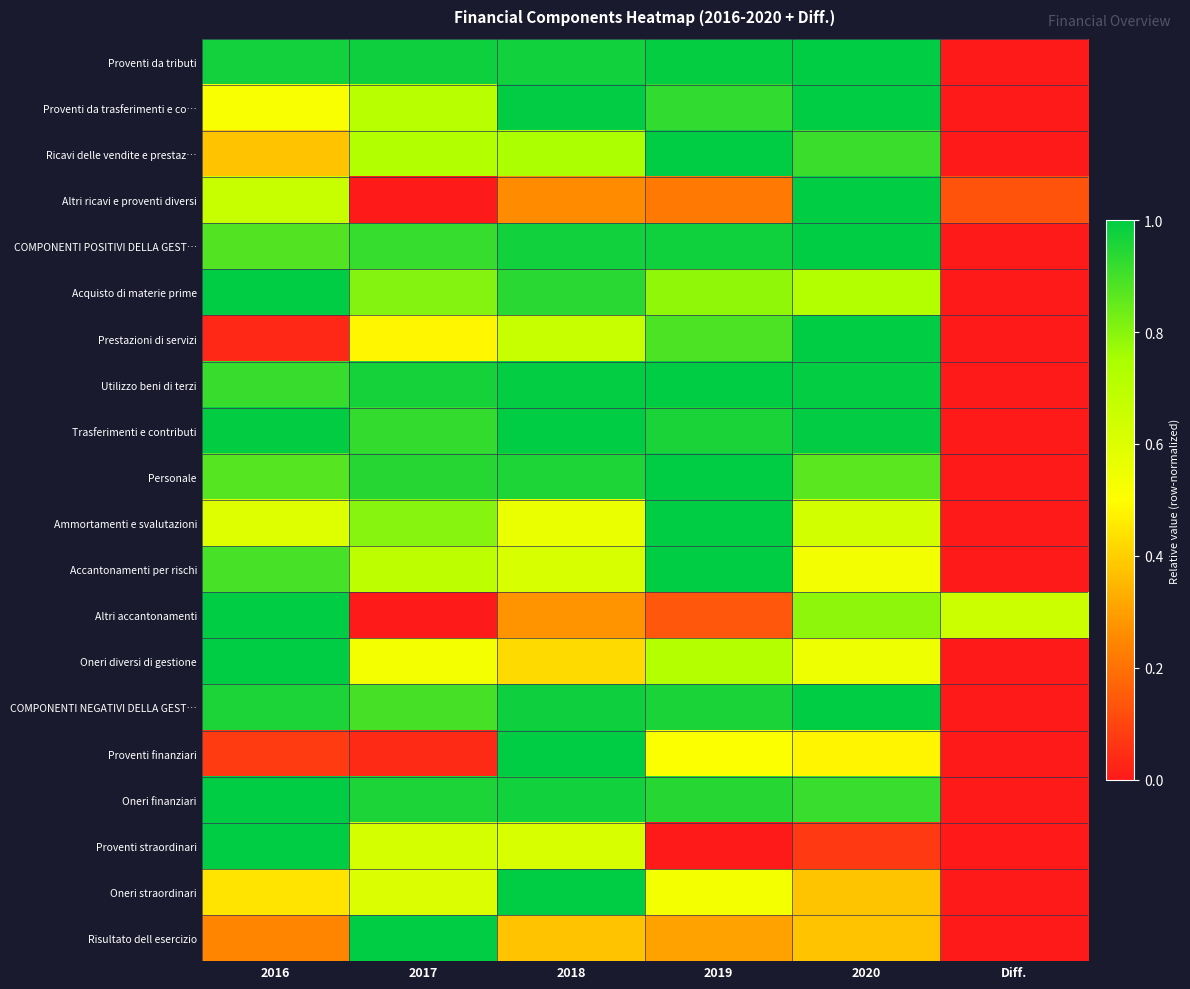

Reading right to left, extract all data points from this chart.

Proventi da tributi: Diff.=0.0	2020=1.0	2019=1.0	2018=1.0	2017=1.0	2016=1.0
Proventi da trasferimenti e co…: Diff.=0.0	2020=1.0	2019=0.9	2018=1.0	2017=0.7	2016=0.5
Ricavi delle vendite e prestaz…: Diff.=0.0	2020=0.9	2019=1.0	2018=0.7	2017=0.7	2016=0.4
Altri ricavi e proventi diversi: Diff.=0.1	2020=1.0	2019=0.2	2018=0.3	2017=0.0	2016=0.7
COMPONENTI POSITIVI DELLA GEST…: Diff.=0.0	2020=1.0	2019=1.0	2018=1.0	2017=0.9	2016=0.9
Acquisto di materie prime: Diff.=0.0	2020=0.7	2019=0.8	2018=0.9	2017=0.8	2016=1.0
Prestazioni di servizi: Diff.=0.0	2020=1.0	2019=0.9	2018=0.7	2017=0.5	2016=0.0
Utilizzo beni di terzi: Diff.=0.0	2020=1.0	2019=1.0	2018=1.0	2017=1.0	2016=0.9
Trasferimenti e contributi: Diff.=0.0	2020=1.0	2019=1.0	2018=1.0	2017=0.9	2016=1.0
Personale: Diff.=0.0	2020=0.9	2019=1.0	2018=1.0	2017=0.9	2016=0.9
Ammortamenti e svalutazioni: Diff.=0.0	2020=0.6	2019=1.0	2018=0.6	2017=0.8	2016=0.6
Accantonamenti per rischi: Diff.=0.0	2020=0.5	2019=1.0	2018=0.6	2017=0.7	2016=0.9
Altri accantonamenti: Diff.=0.7	2020=0.8	2019=0.1	2018=0.3	2017=0.0	2016=1.0
Oneri diversi di gestione: Diff.=0.0	2020=0.6	2019=0.7	2018=0.4	2017=0.5	2016=1.0
COMPONENTI NEGATIVI DELLA GEST…: Diff.=0.0	2020=1.0	2019=1.0	2018=1.0	2017=0.9	2016=1.0
Proventi finanziari: Diff.=0.0	2020=0.5	2019=0.5	2018=1.0	2017=0.0	2016=0.1
Oneri finanziari: Diff.=0.0	2020=0.9	2019=0.9	2018=1.0	2017=1.0	2016=1.0
Proventi straordinari: Diff.=0.0	2020=0.1	2019=0.0	2018=0.6	2017=0.6	2016=1.0
Oneri straordinari: Diff.=0.0	2020=0.4	2019=0.5	2018=1.0	2017=0.6	2016=0.4
Risultato dell esercizio: Diff.=0.0	2020=0.4	2019=0.3	2018=0.4	2017=1.0	2016=0.2